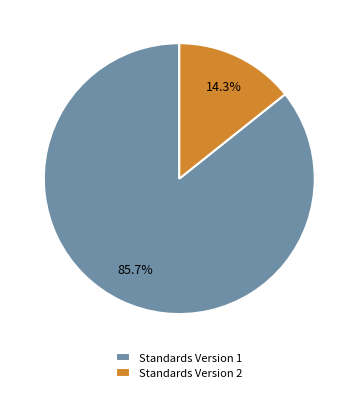

Count the number of slices in the pie.

2